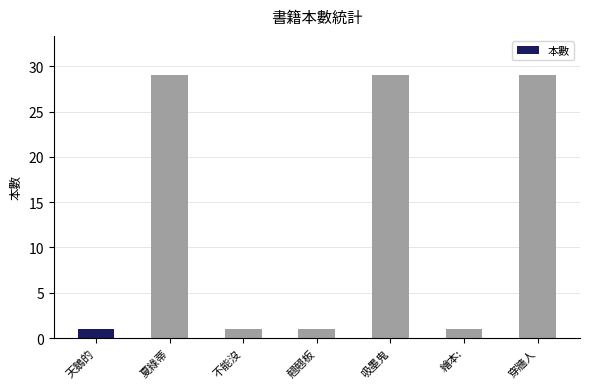

What is the average value?

13